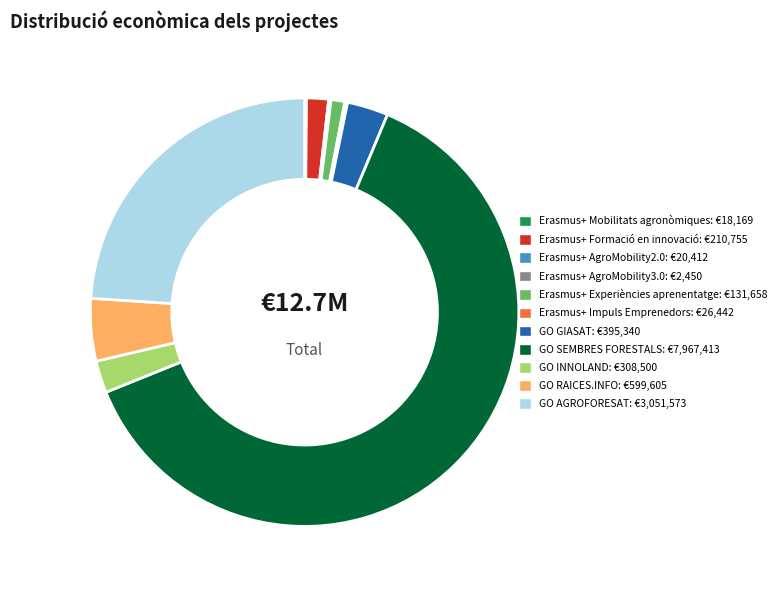

Combined, do Erasmus+ Formació en innovació and GO INNOLAND account for over 50%?

No